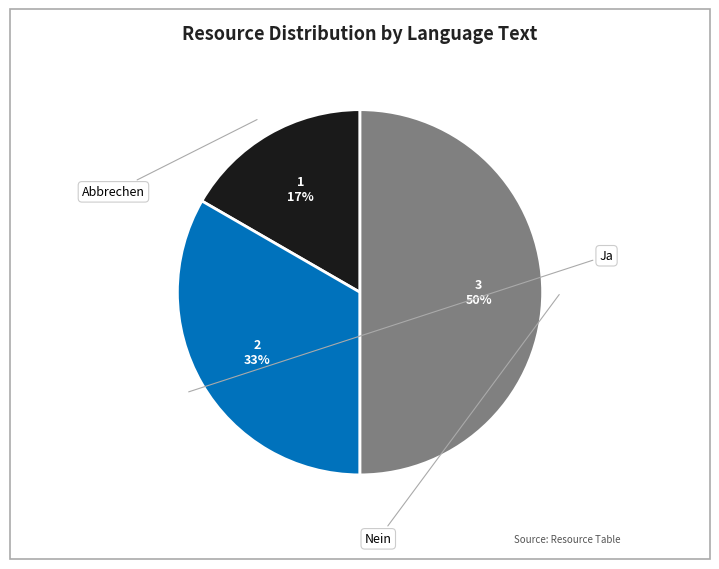

True or false: Abbrechen accounts for 25% of the total.

False